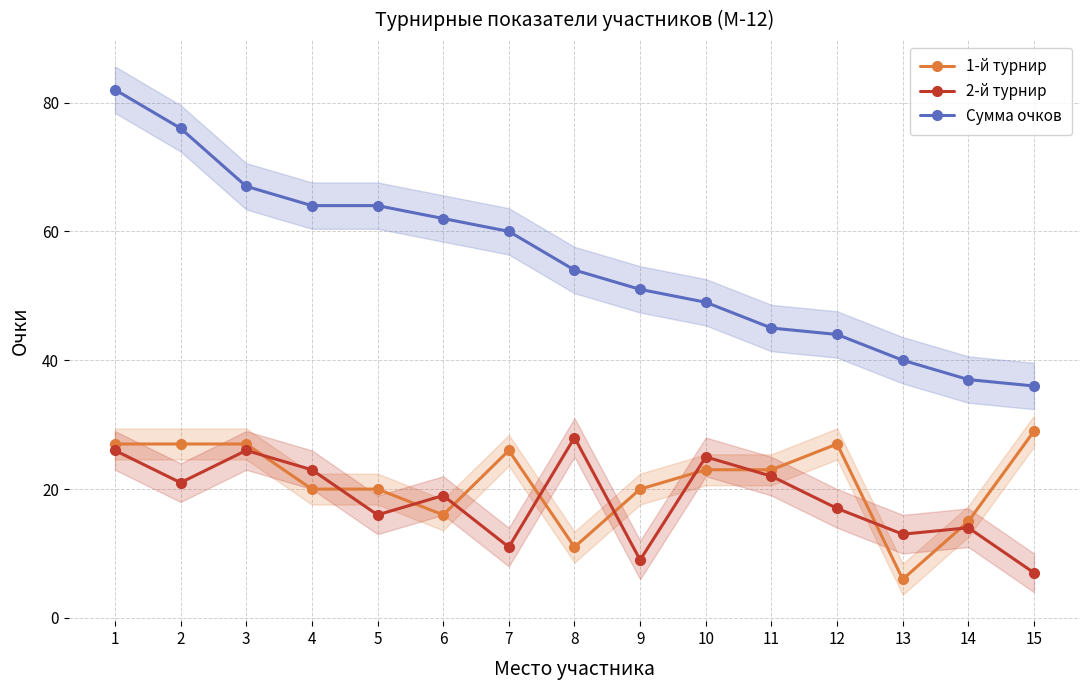

What is the greatest value displayed?

82